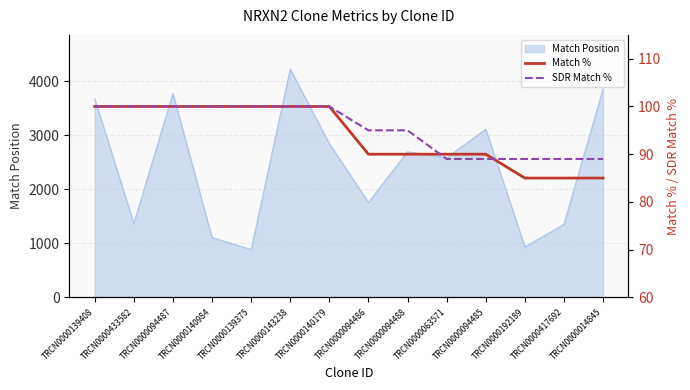

What is the maximum value for Match Position?

4225